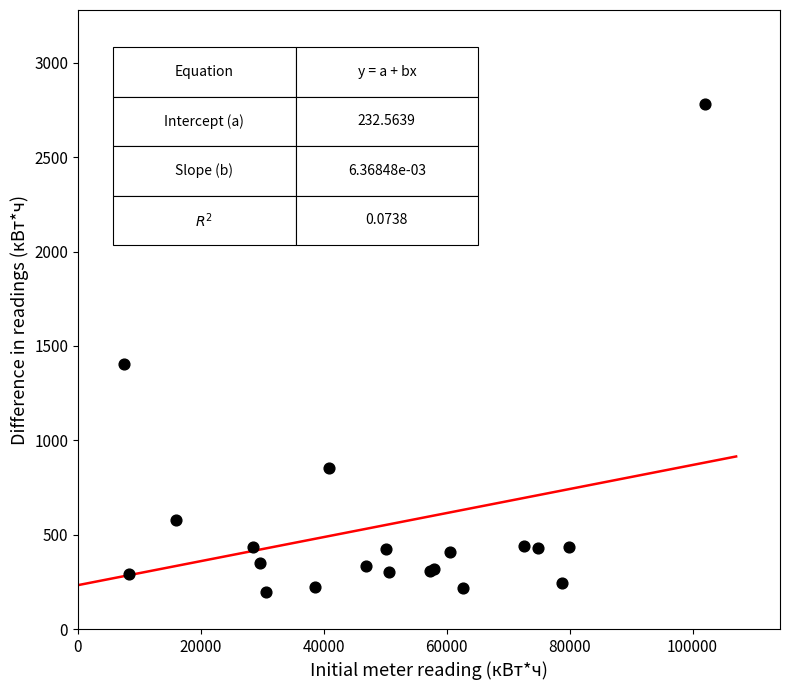

What Y value in the scatter plot is closest to 1487?

1407